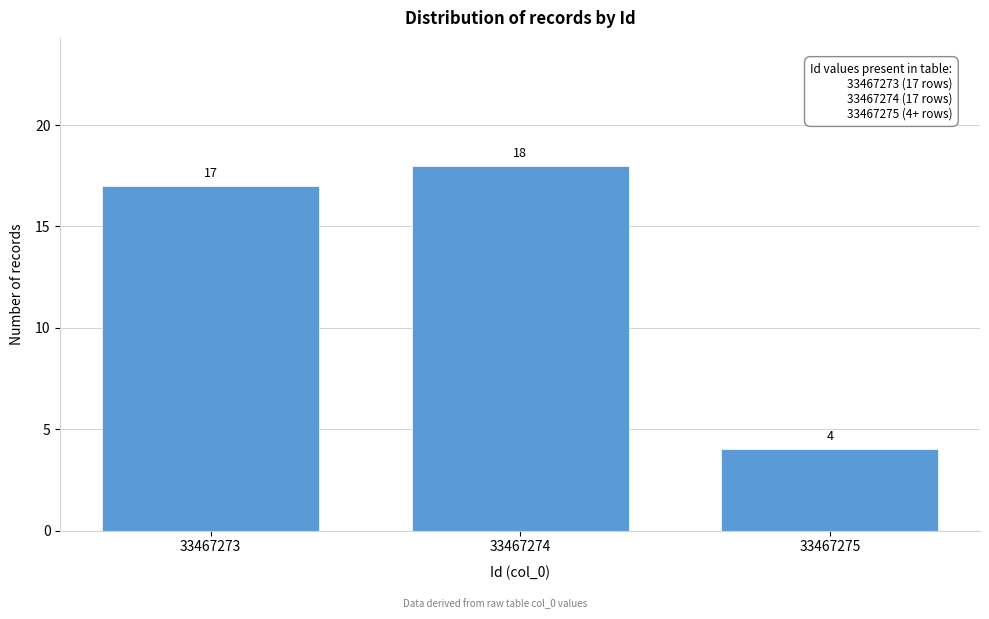

Reading left to right, what are all the values shown in this chart?

33467273=17	33467274=18	33467275=4